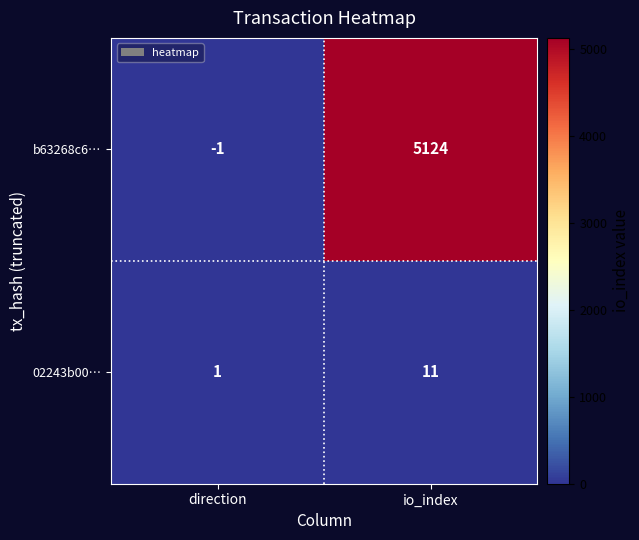

Which label corresponds to the largest value in the chart?

io_index